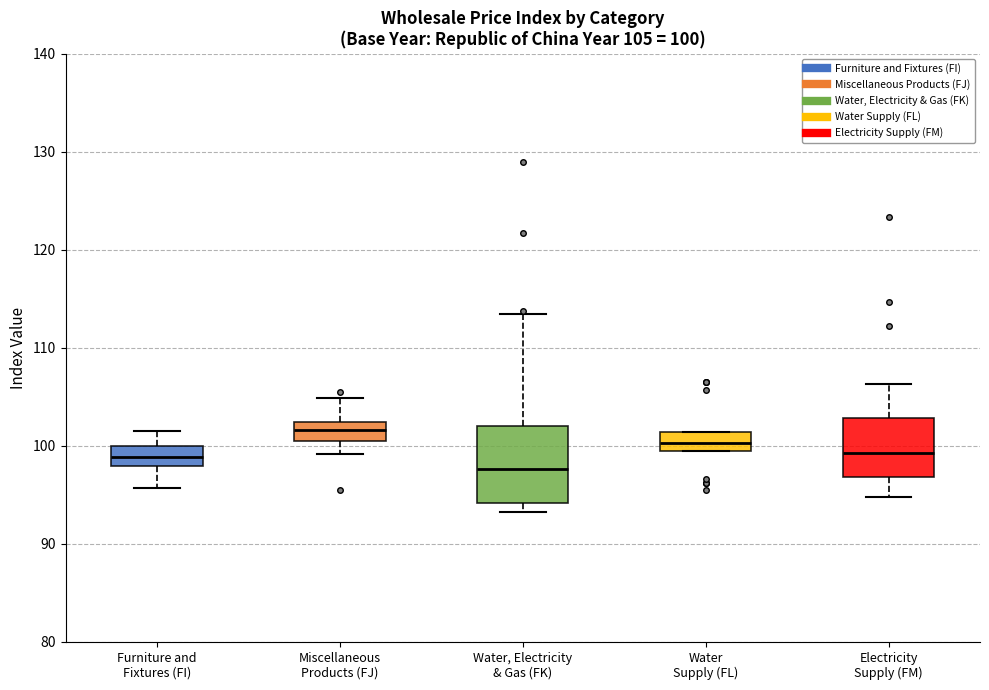

Comparing the boxes themselves (not the whiskers), which one is the tallest?

Water, Electricity & Gas (FK)